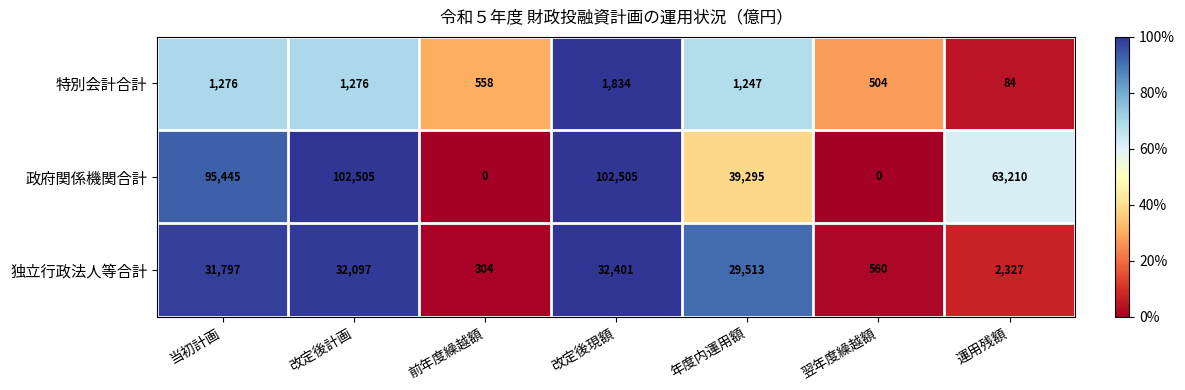

Which series has the largest range (max minus min)?

政府関係機関合計